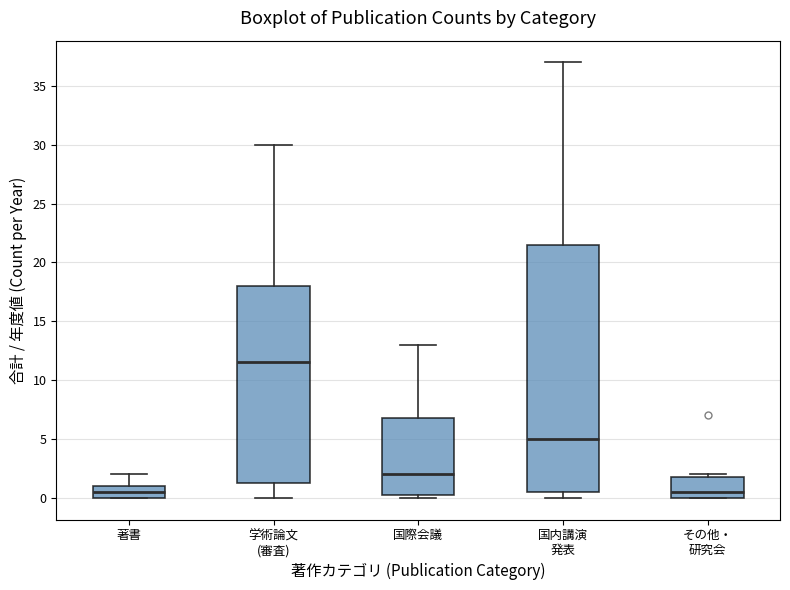

Which box is the tallest, from its lower edge to its upper edge?

国内講演 発表